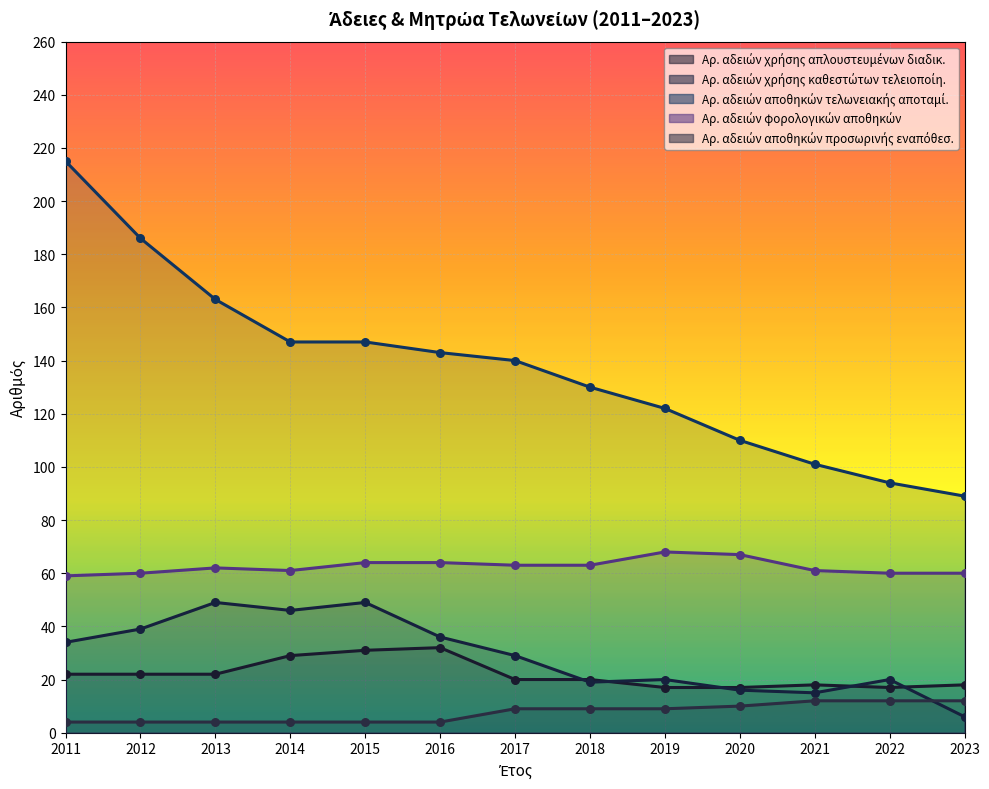

Which series has the largest total across all categories?

Αρ. αδειών αποθηκών τελωνειακής αποταμί.